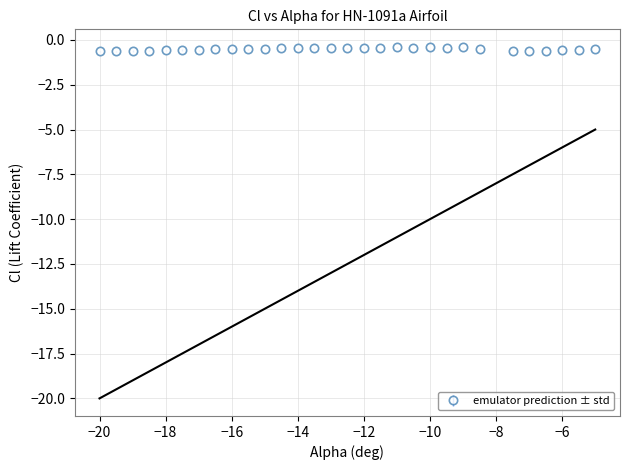

What is the value of the 26th point from the left?

-0.6